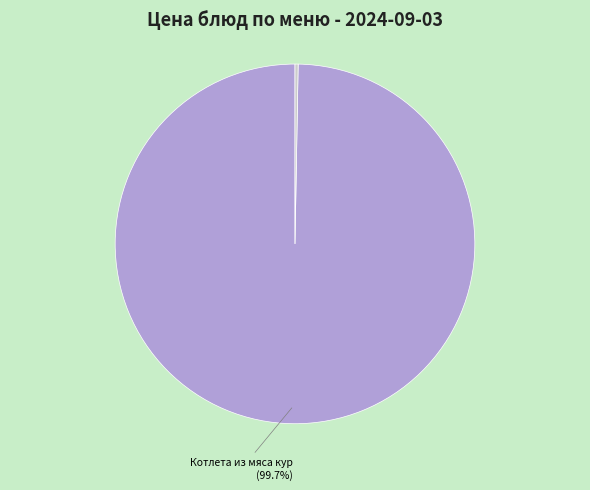

Count the number of slices in the pie.

2